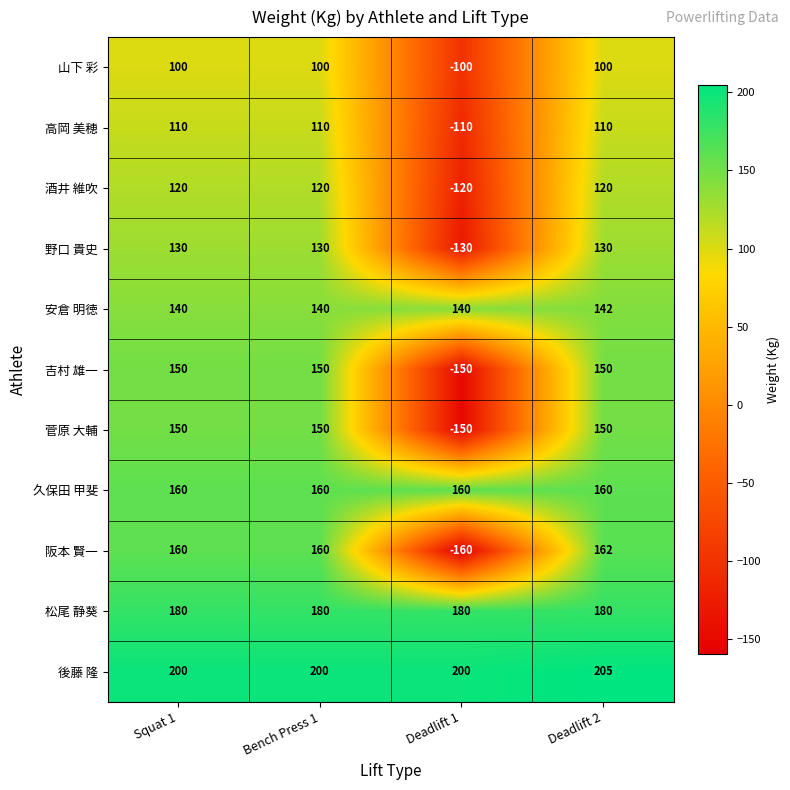

How many positive values does the 野口 貴史 series have?

3